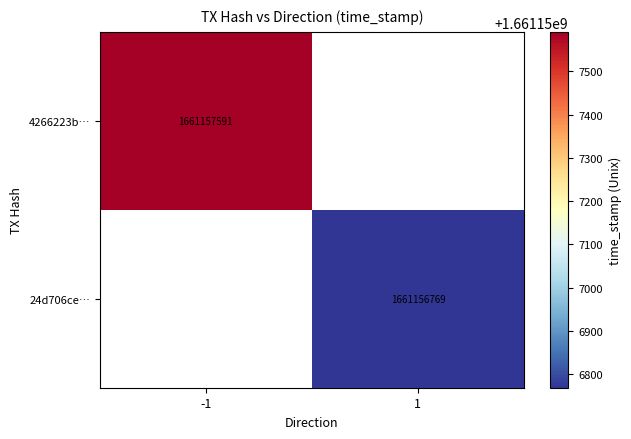

Rank the series at time_stamp from highest to lowest value.

4266223b3d699d8fceed8c2c9b1fa895aa185fa, 24d706ce6d4eb557dcbb921070d38e4fcd13942